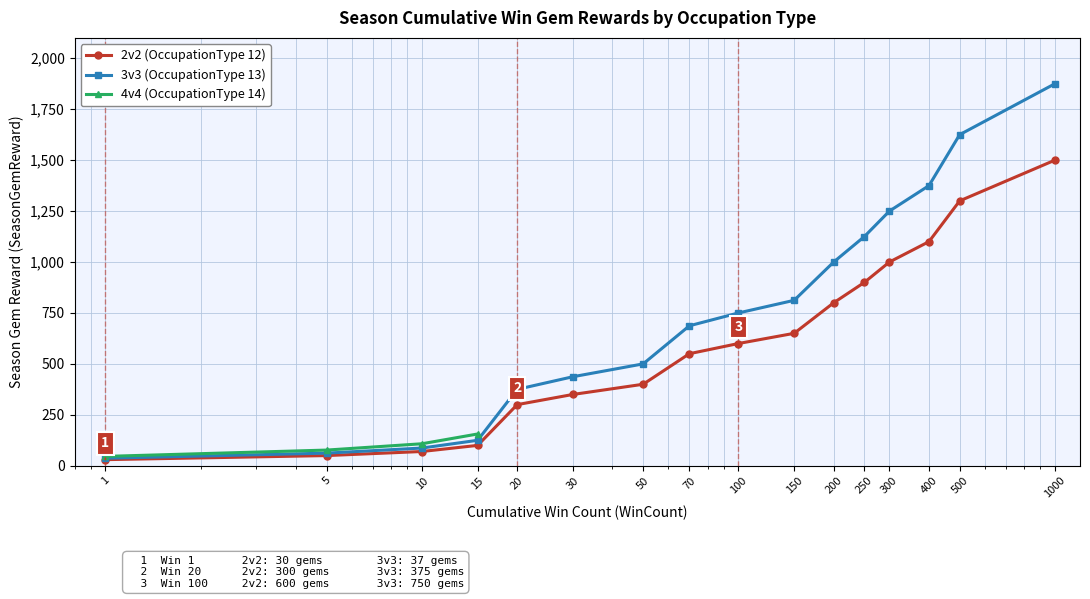

True or false: 3v3 (OccupationType 13) and 2v2 (OccupationType 12) intersect in this chart.

False